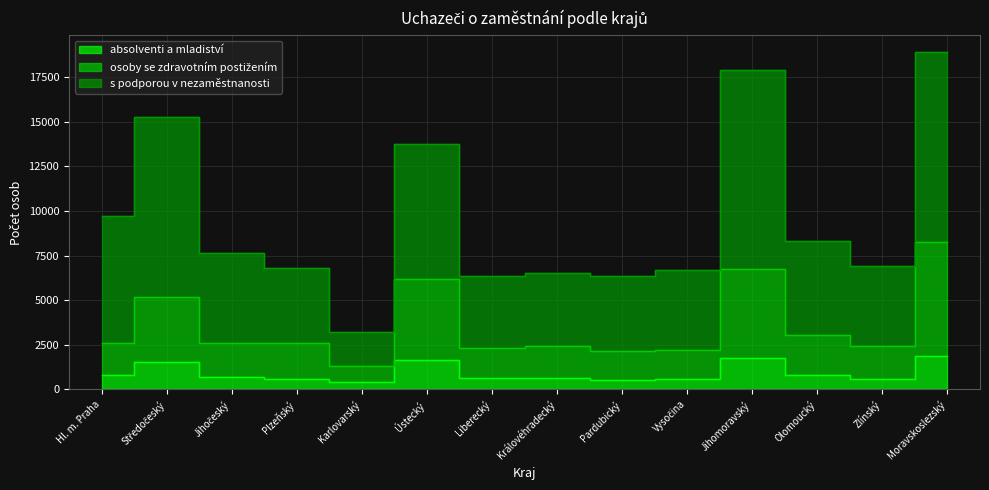

The absolventi a mladiství series shows 633 at Královéhradecký. True or false?

True